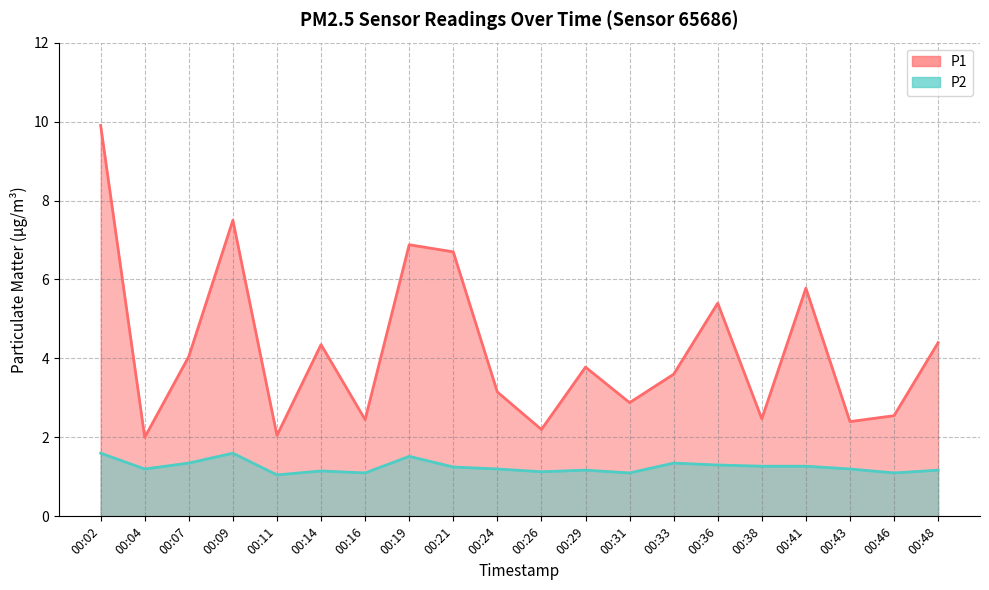

What is the sum of the P2 values at 00:43 and 00:33?

2.5